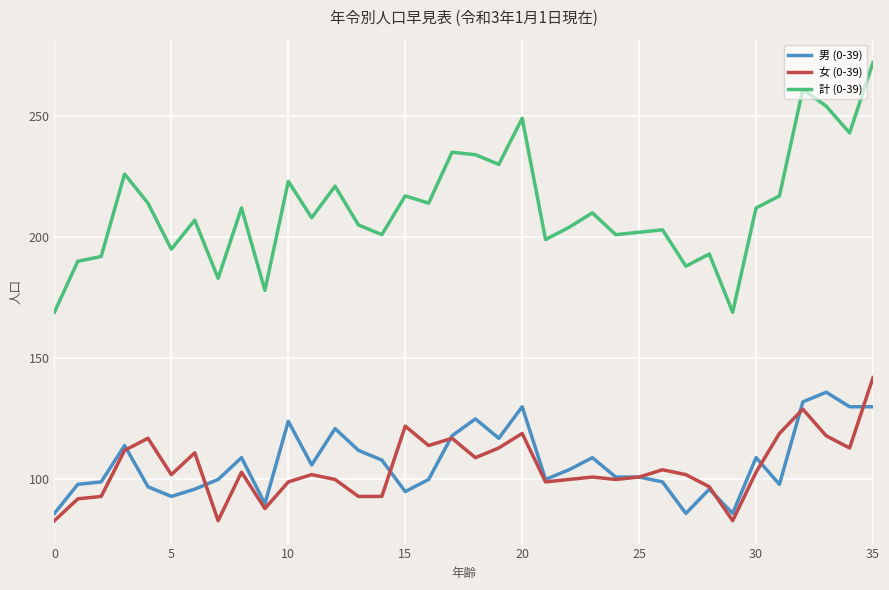

True or false: 男 (0-39) and 計 (0-39) cross at least once.

False